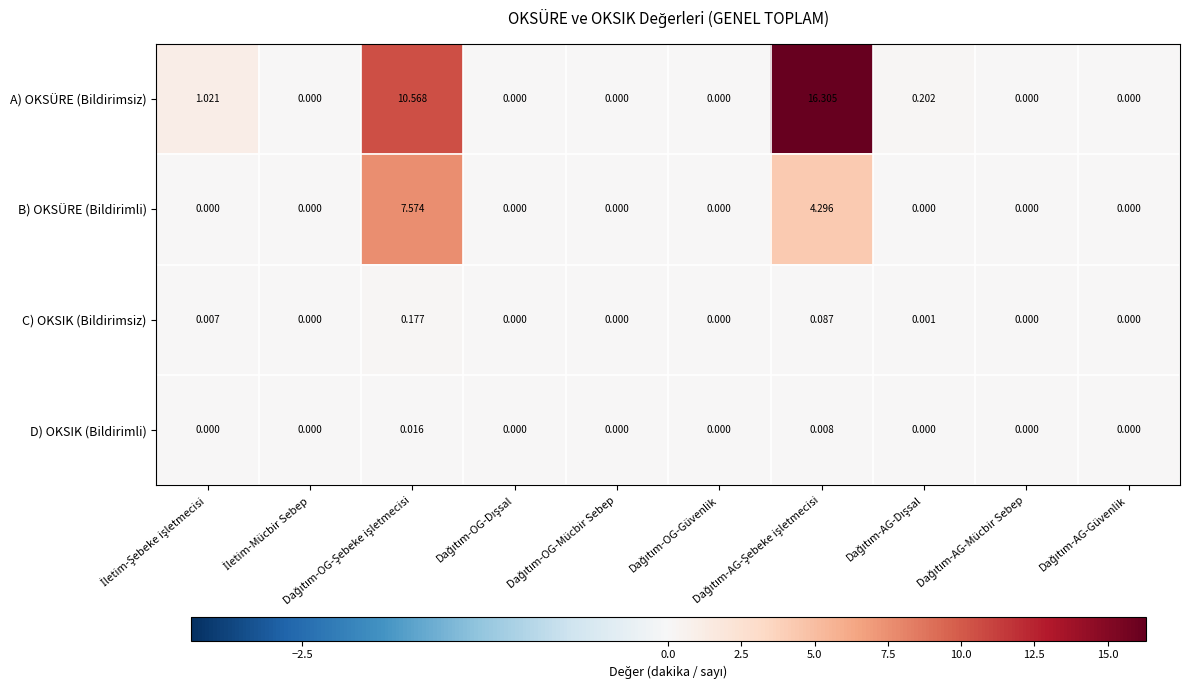

Which series has the largest total across all categories?

A) OKSÜRE (Bildirimsiz)